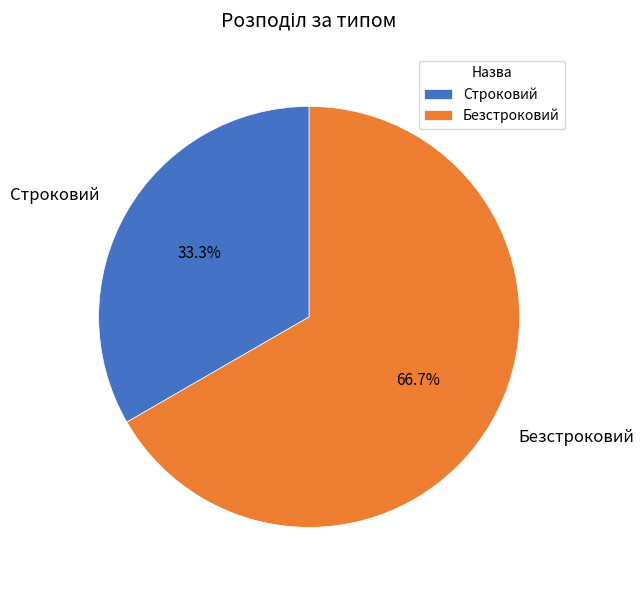

To the nearest percent, what portion does Строковий represent?

33%